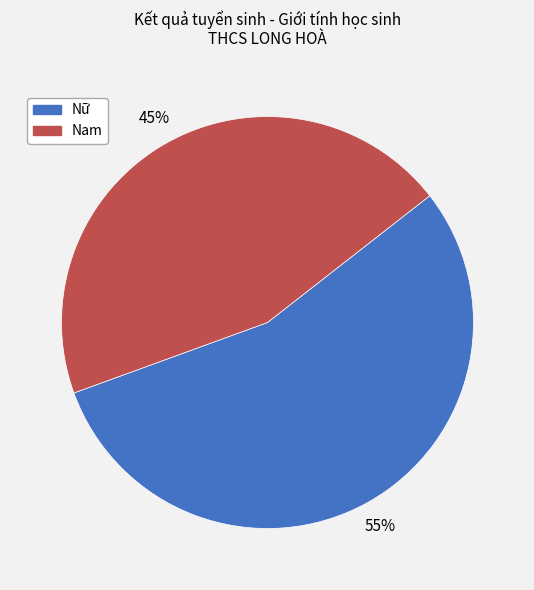

To the nearest percent, what percentage of the pie is Nam?

45%